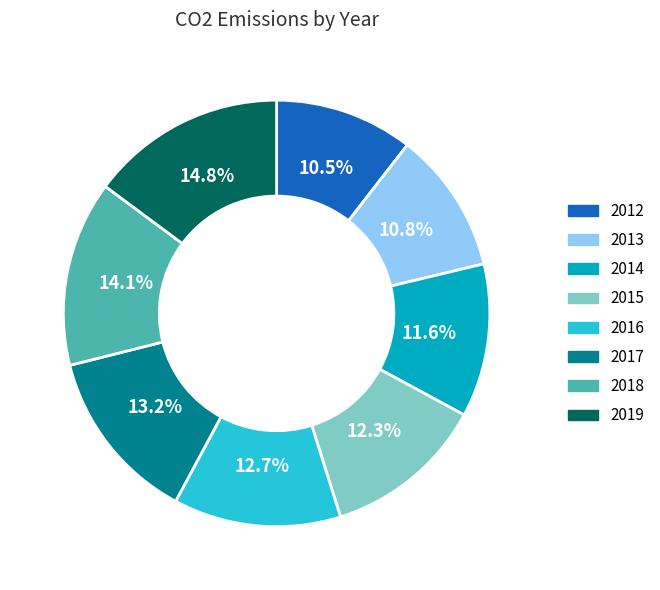

What percentage is NOT represented by 2017?

86.8%